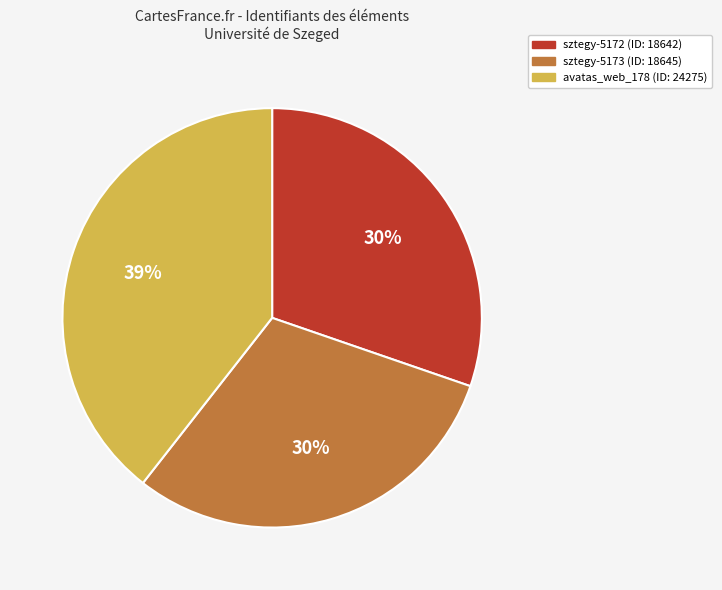

To the nearest percent, what portion does avatas_web_178 represent?

39%